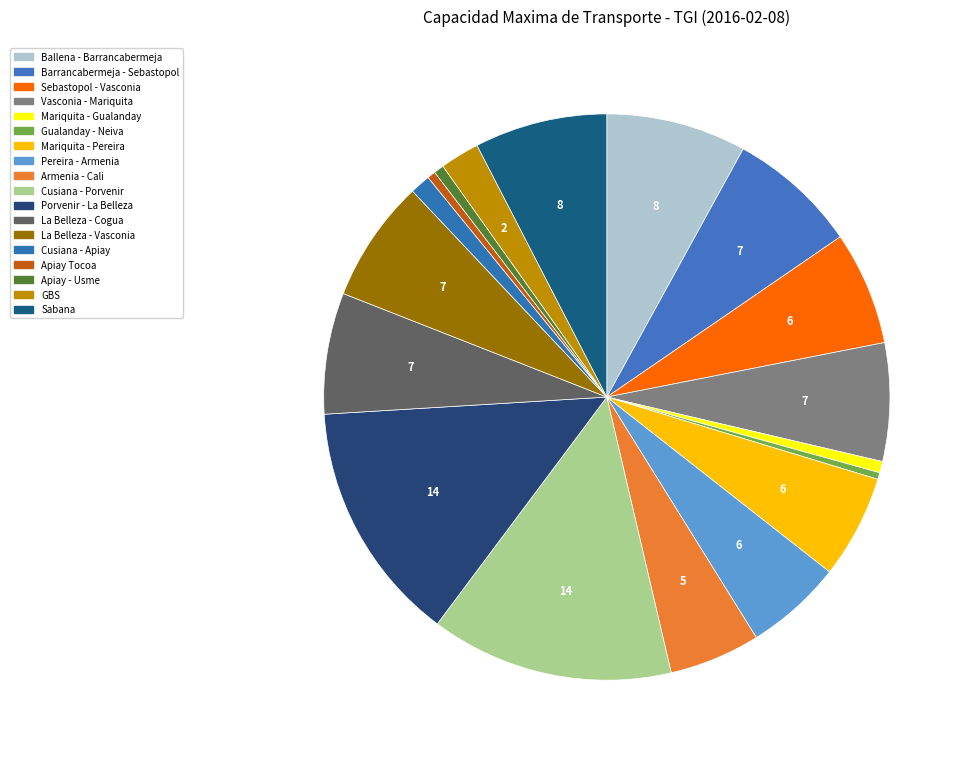

Between La Belleza - Vasconia and Cusiana - Porvenir, which is larger?

Cusiana - Porvenir